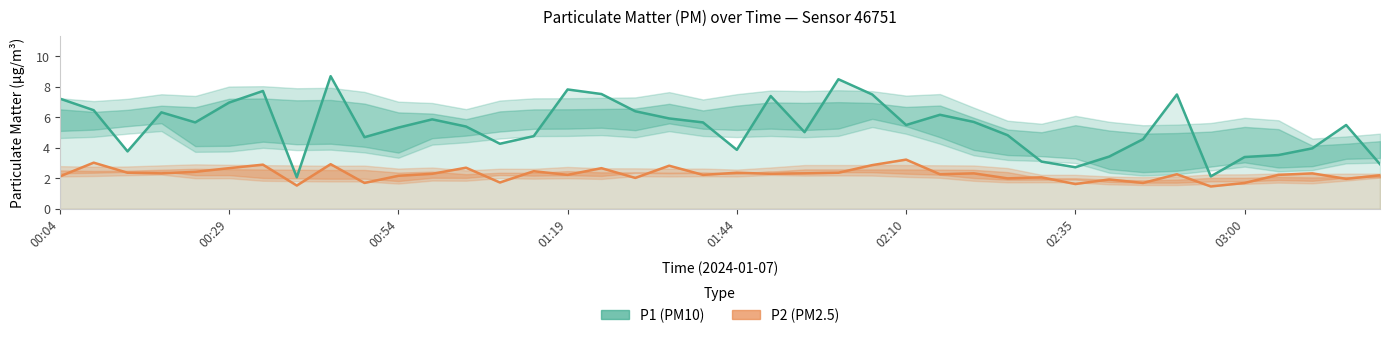

Rank the series by their average value, from highest to lowest.

P1 (PM10), P2 (PM2.5)